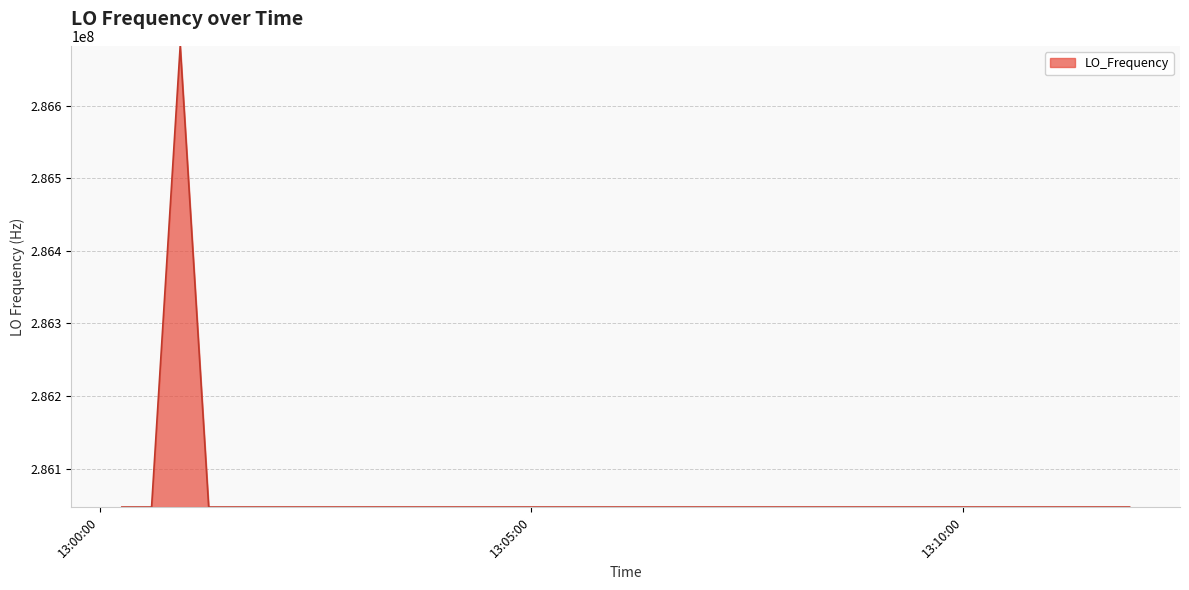

How many categories are shown in the chart?

40